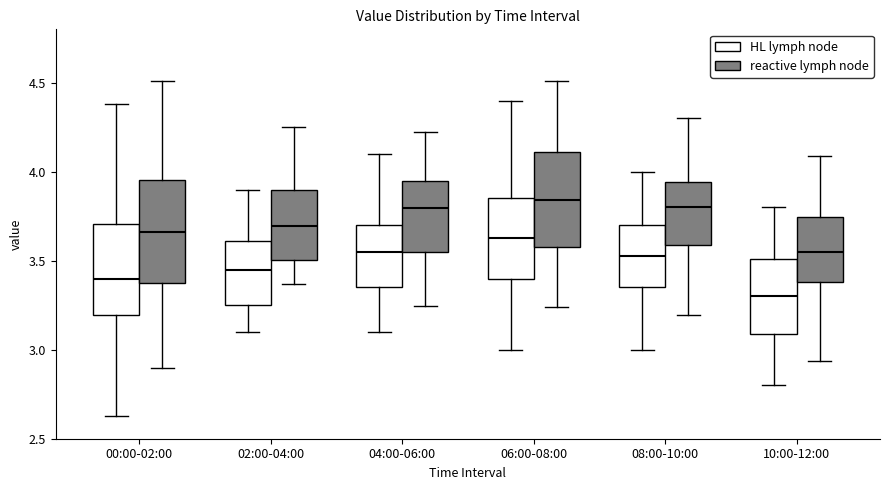

Reading left to right, read every box against the y-axis: the position of its median line, the range the box covers, and the ends of its whiskers. The values are not printed on the chart, so give them approximately, as read against the axis.

00:00-02:00 (HL lymph node): median 3.40, box 3.20 to 3.70, whiskers 2.65 to 4.40
00:00-02:00 (reactive lymph node): median 3.65, box 3.40 to 3.95, whiskers 2.90 to 4.50
02:00-04:00 (HL lymph node): median 3.45, box 3.25 to 3.60, whiskers 3.10 to 3.90
02:00-04:00 (reactive lymph node): median 3.70, box 3.50 to 3.90, whiskers 3.35 to 4.25
04:00-06:00 (HL lymph node): median 3.55, box 3.35 to 3.70, whiskers 3.10 to 4.10
04:00-06:00 (reactive lymph node): median 3.80, box 3.55 to 3.95, whiskers 3.25 to 4.20
06:00-08:00 (HL lymph node): median 3.65, box 3.40 to 3.85, whiskers 3.00 to 4.40
06:00-08:00 (reactive lymph node): median 3.85, box 3.60 to 4.10, whiskers 3.25 to 4.50
08:00-10:00 (HL lymph node): median 3.55, box 3.35 to 3.70, whiskers 3.00 to 4.00
08:00-10:00 (reactive lymph node): median 3.80, box 3.60 to 3.95, whiskers 3.20 to 4.30
10:00-12:00 (HL lymph node): median 3.30, box 3.10 to 3.50, whiskers 2.80 to 3.80
10:00-12:00 (reactive lymph node): median 3.55, box 3.40 to 3.75, whiskers 2.95 to 4.10